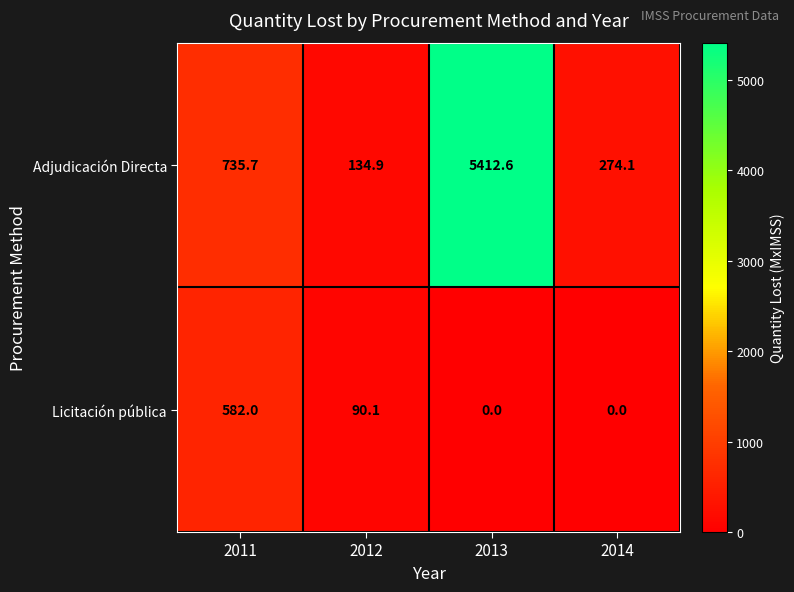

How many series are shown in this chart?

2